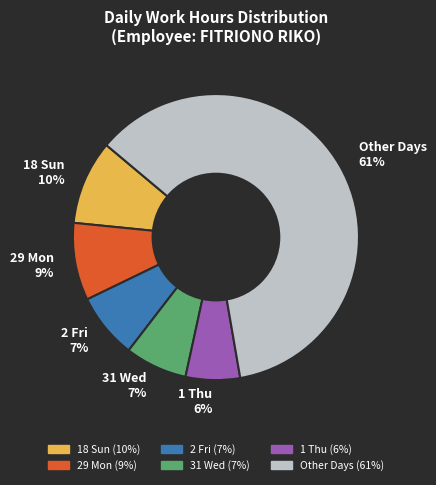

True or false: 1 Thu 6% accounts for 15% of the total.

False